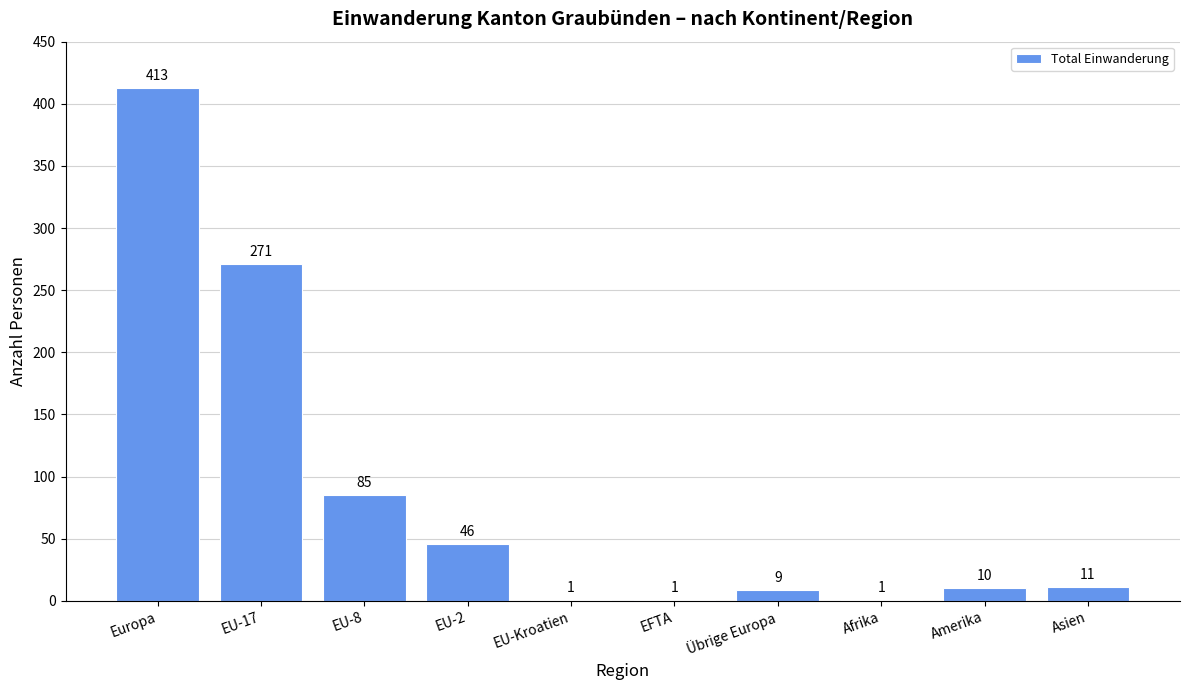

Between Übrige Europa and EU-2, which is larger?

EU-2